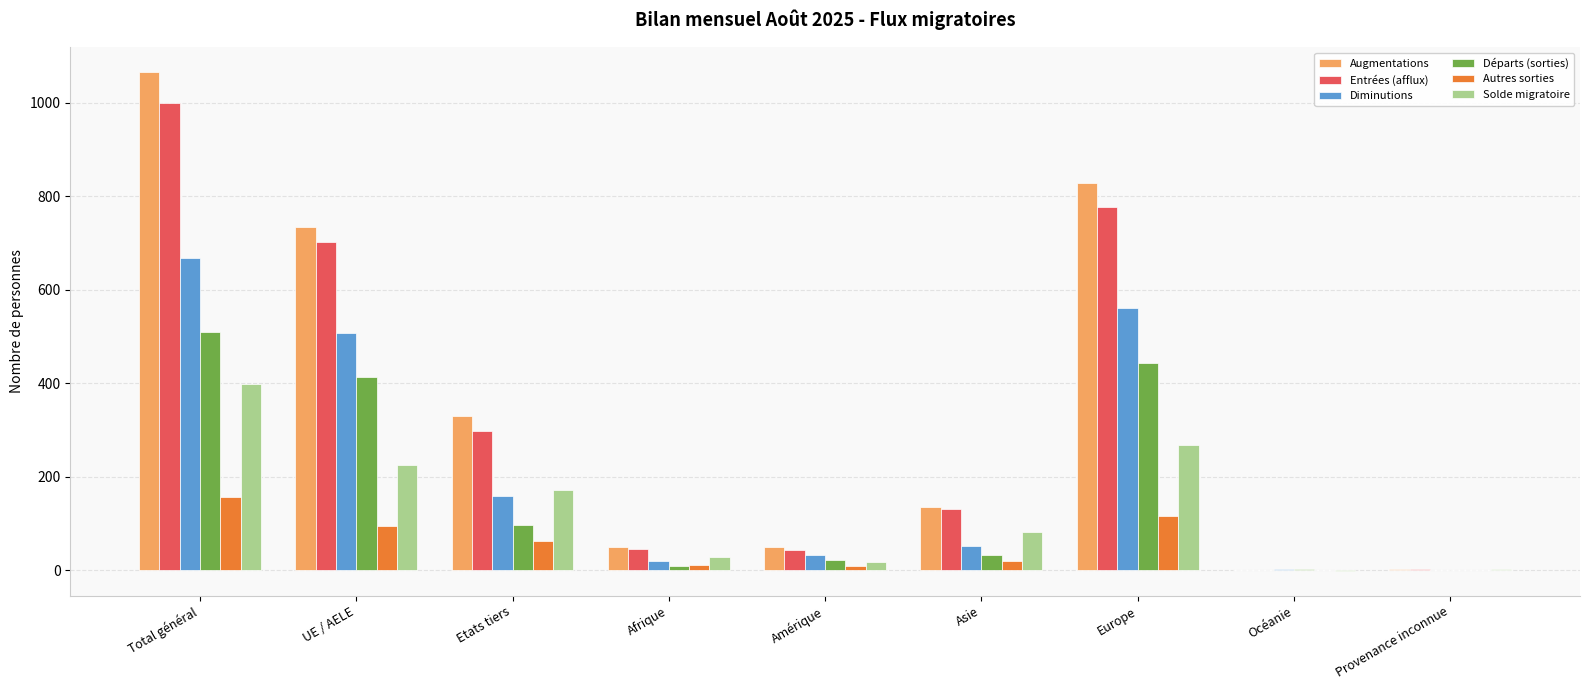

Is it true that Solde migratoire equals 60 at UE / AELE?

False